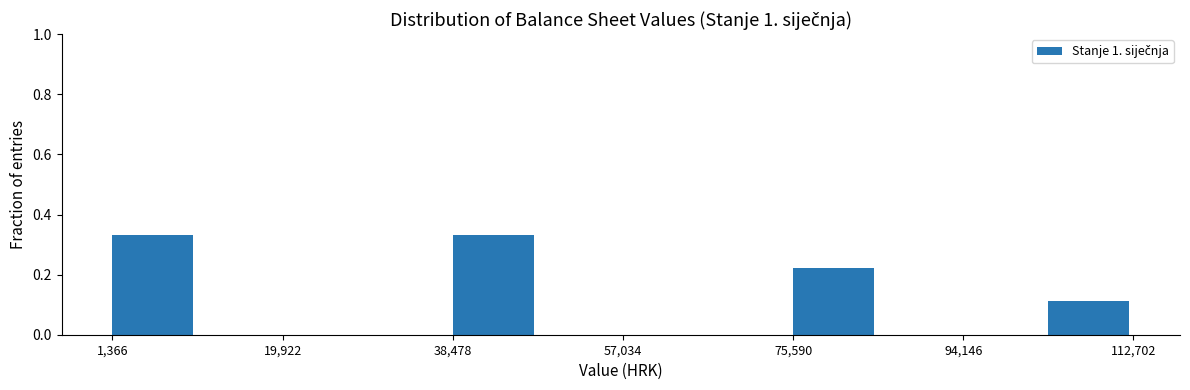

Reading left to right, list every bar in this chart as the range it spans on the x-axis followed by its height. Neither the bar edges nor the heights are printed on the chart, so give them approximately, as read against the axes.

2000 to 10000: 0.34
10000 to 20000: 0
20000 to 30000: 0
30000 to 38000: 0
38000 to 48000: 0.34
48000 to 58000: 0
58000 to 66000: 0
66000 to 76000: 0
76000 to 84000: 0.22
84000 to 94000: 0
94000 to 104000: 0
104000 to 112000: 0.12